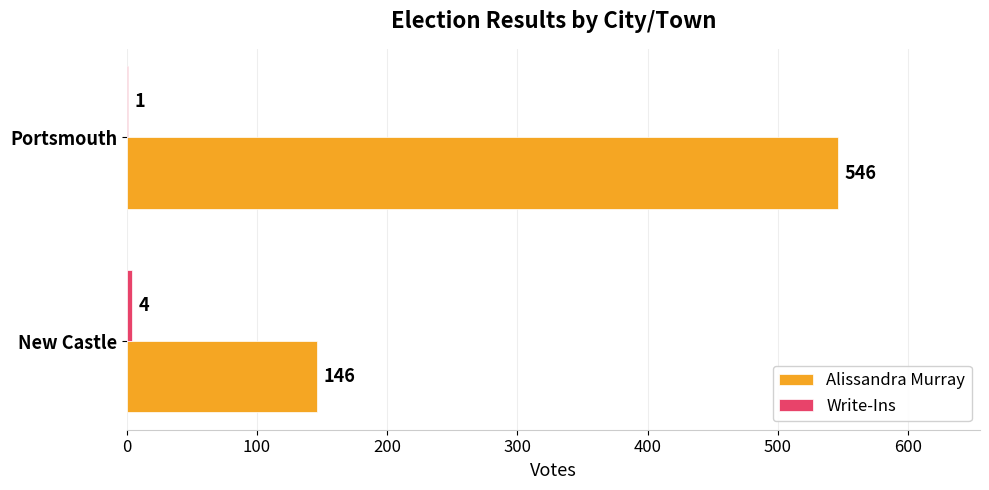

At which label is Alissandra Murray closest to 346?

New Castle